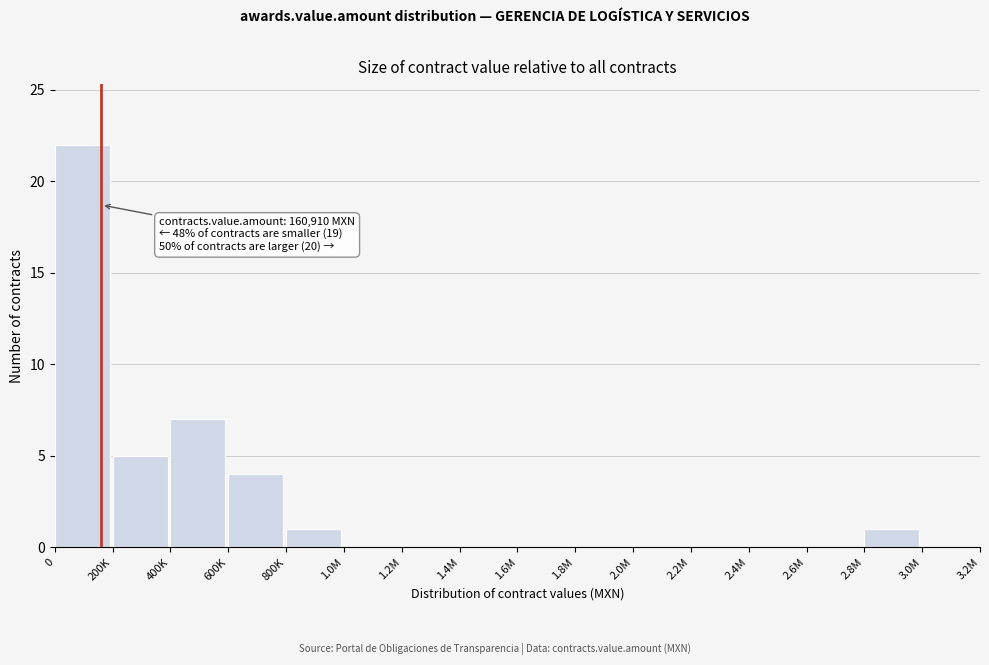

Reading left to right, transcribe all the data shown in this chart.

0=22	200K=5	400K=7	600K=4	800K=1	1.0M=0	1.2M=0	1.4M=0	1.6M=0	1.8M=0	2.0M=0	2.2M=0	2.4M=0	2.6M=0	2.8M=1	3.0M=0